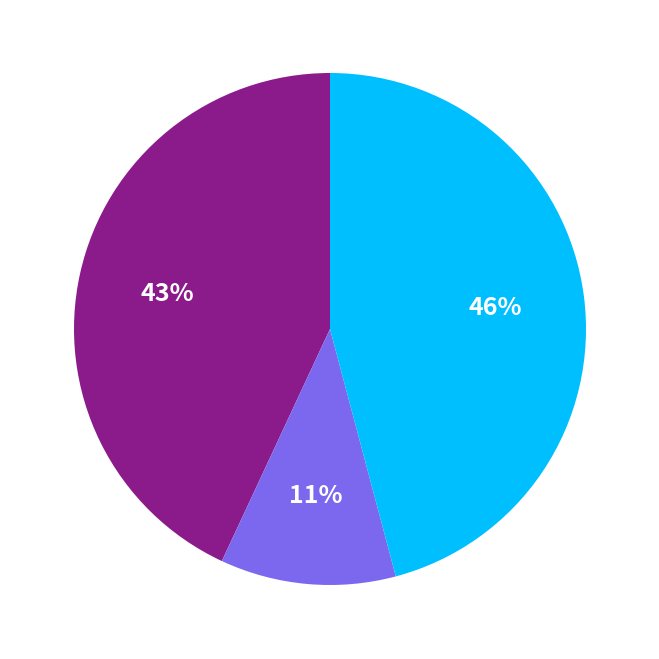

Is there any slice that represents more than half of the pie?

No